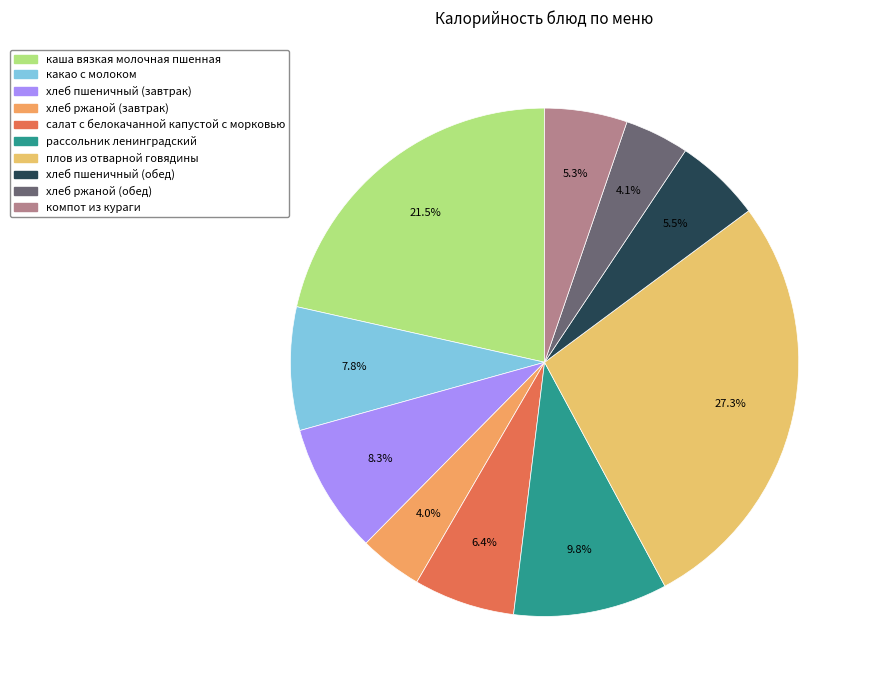

Rank the categories by value from lowest to highest.

хлеб ржаной (завтрак), хлеб ржаной (обед), компот из кураги, хлеб пшеничный (обед), салат с белокачанной капустой с морковью, какао с молоком, хлеб пшеничный (завтрак), рассольник ленинградский, каша вязкая молочная пшенная, плов из отварной говядины